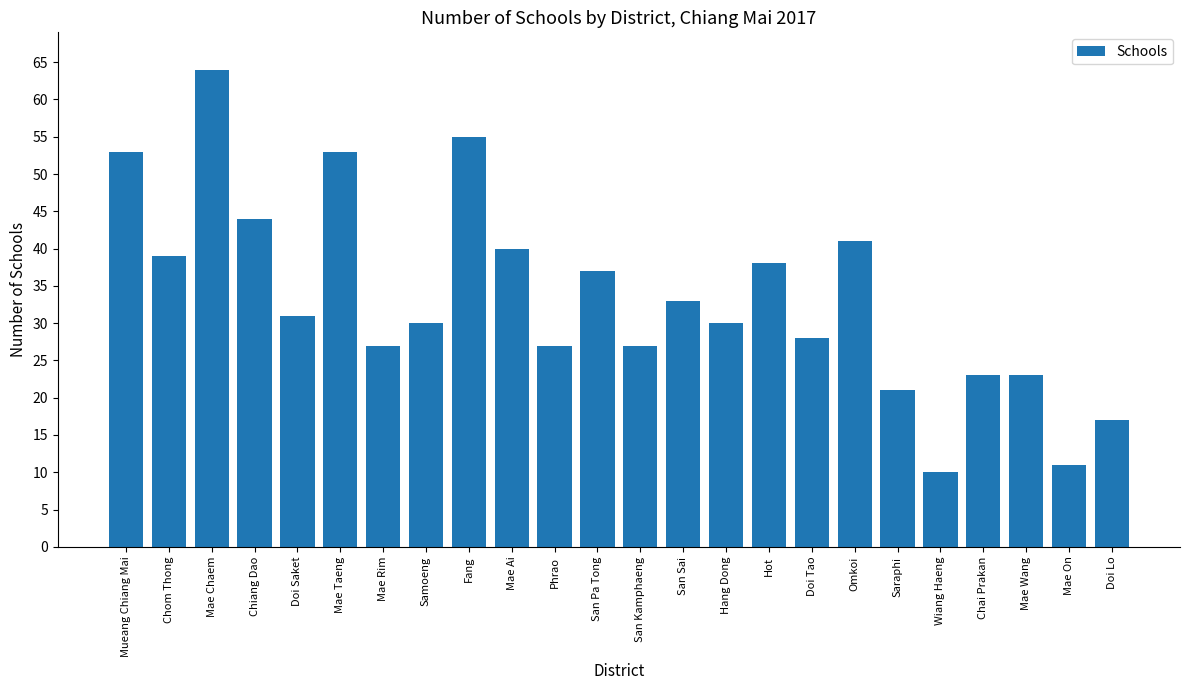

How many bars are there in total?

24